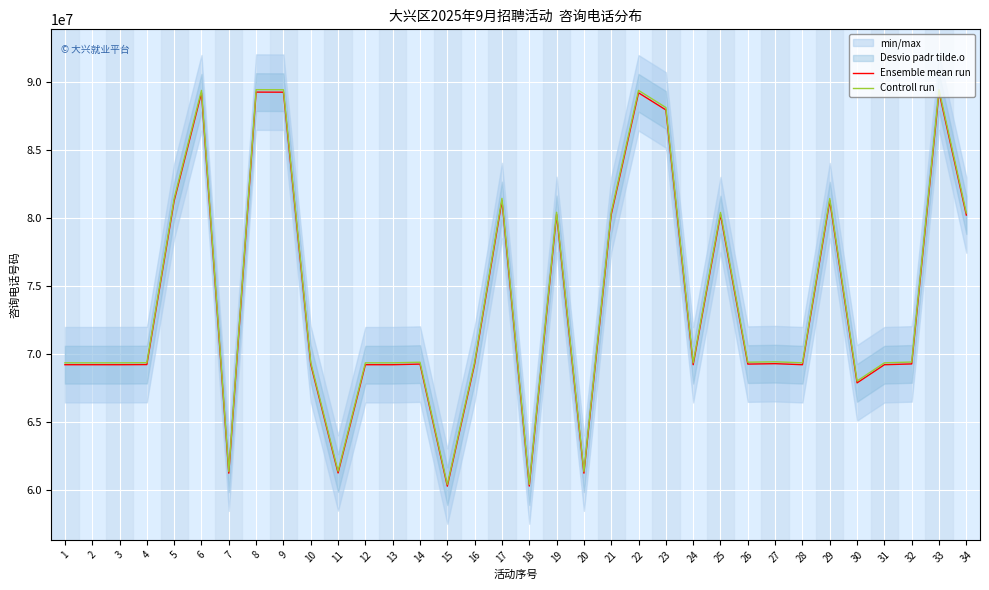

True or false: Controll run and Ensemble mean run cross at least once.

False